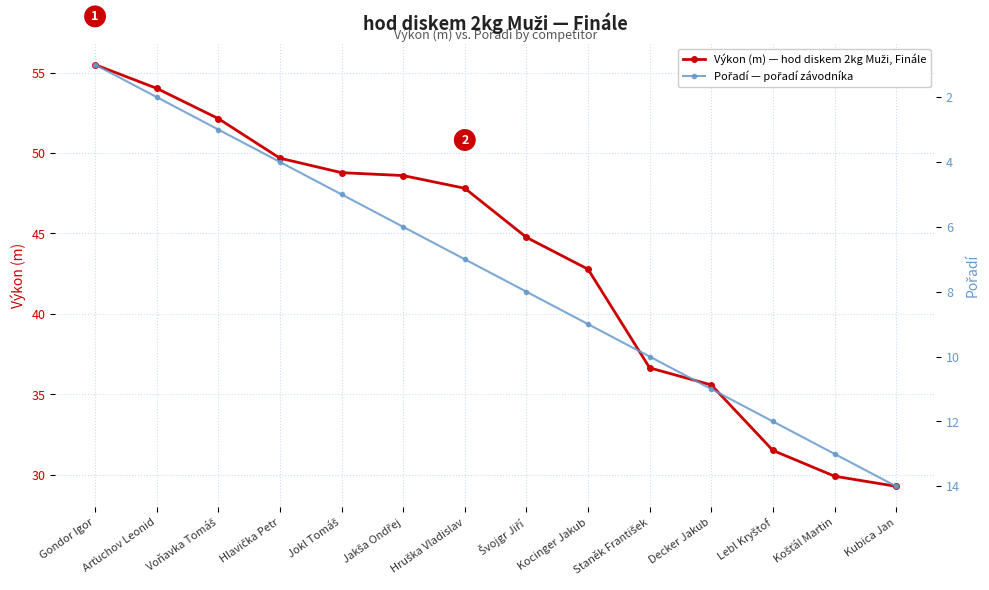

What value does the Výkon (m) — hod diskem 2kg Muži, Finále series have at Jokl Tomáš?

48.8